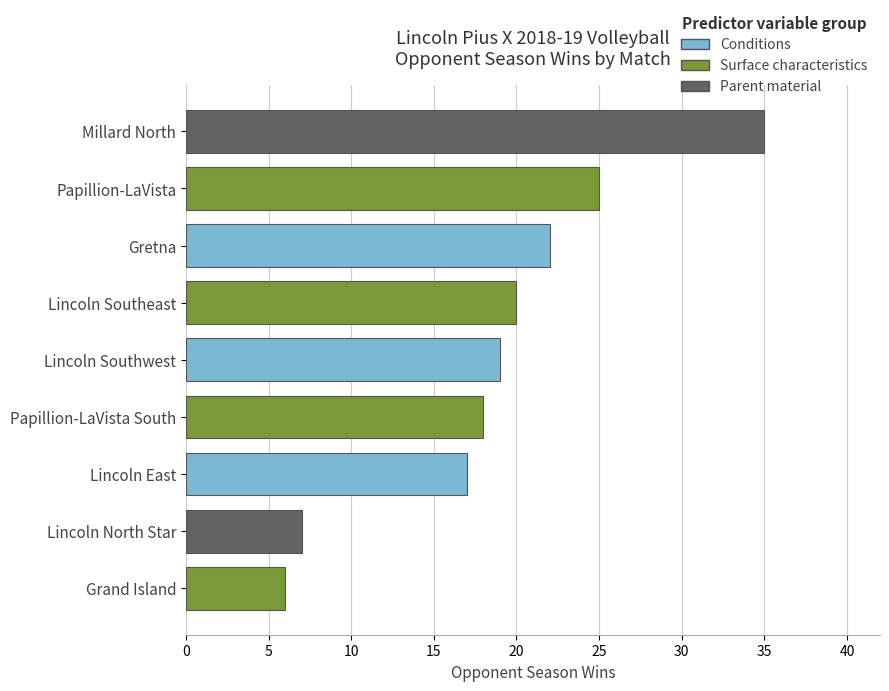

Are the bars horizontal?

Yes